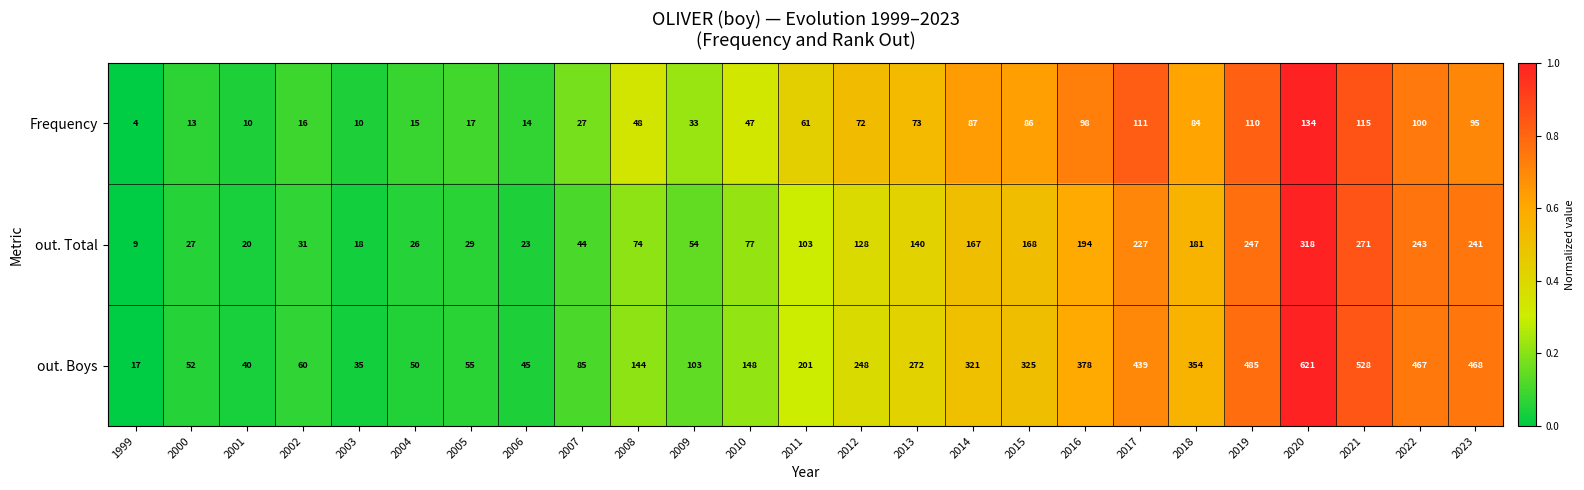

Which series has the largest total across all categories?

out. Boys